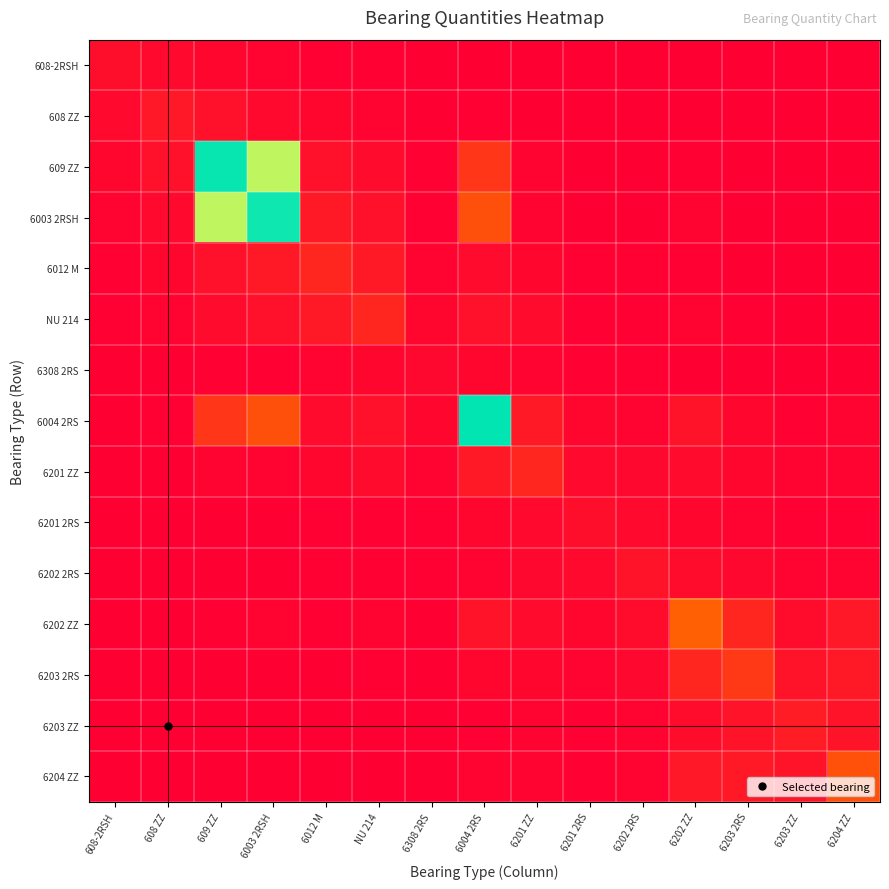

At how many categories does at least one series exceed 167?

3